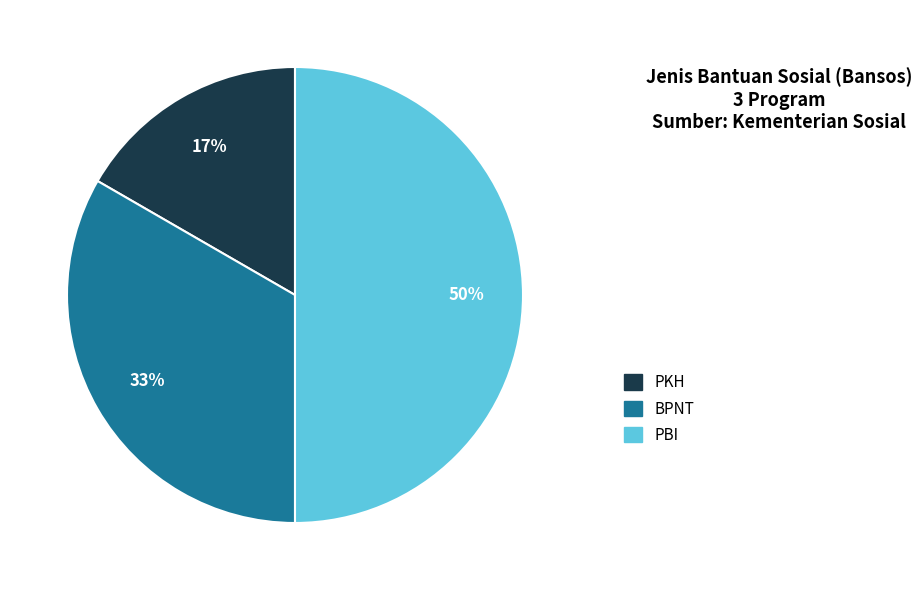

Does BPNT represent more than half of the total?

No